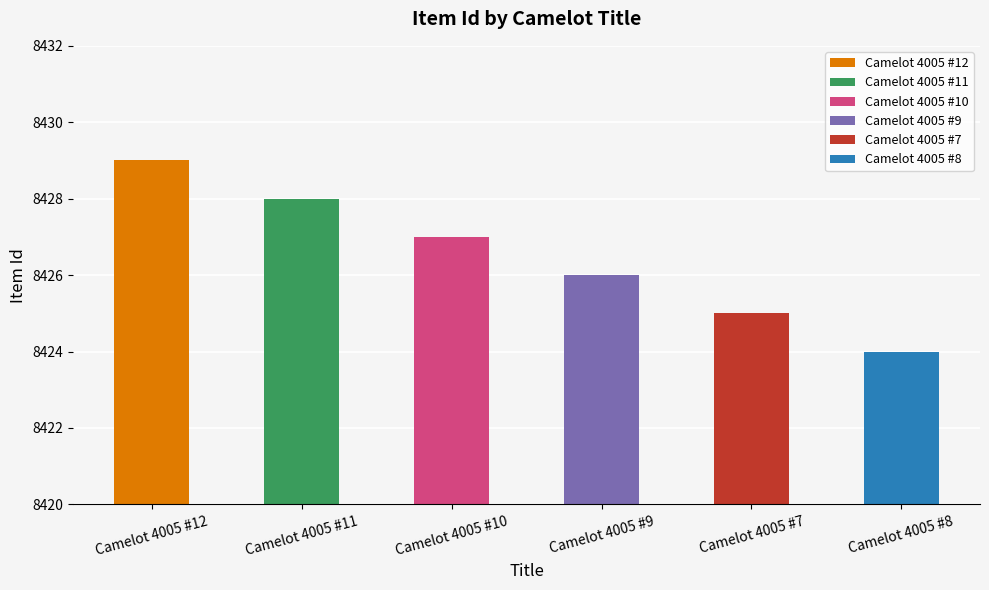

Approximately how many times larger is the value at Camelot 4005 #9 compared to Camelot 4005 #10?

1.0